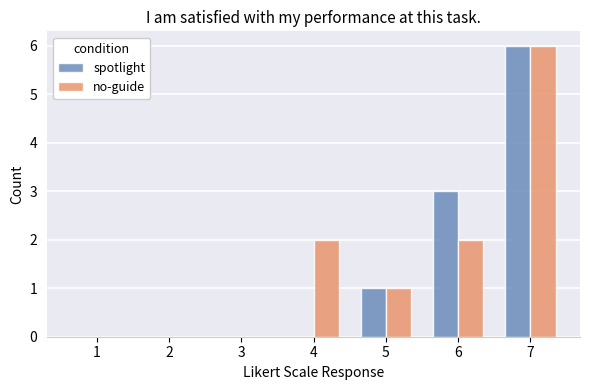

What is the highest value of the no-guide series?

6